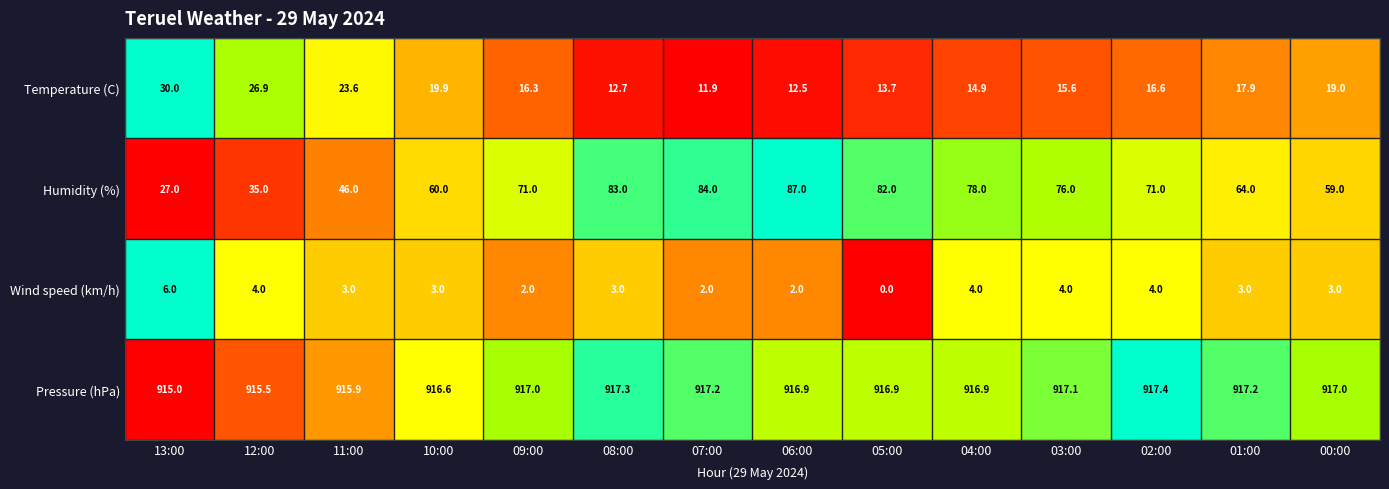

What is the average value of the Wind speed (km/h) series?

3.1